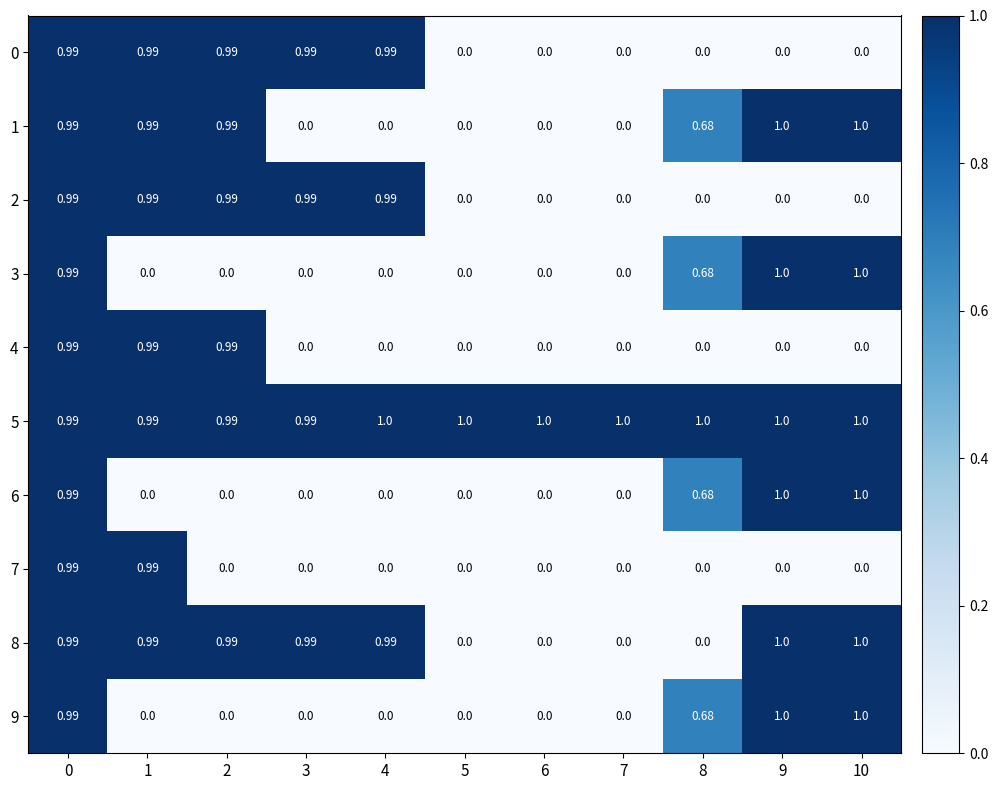

Count the number of data series in this chart.

10